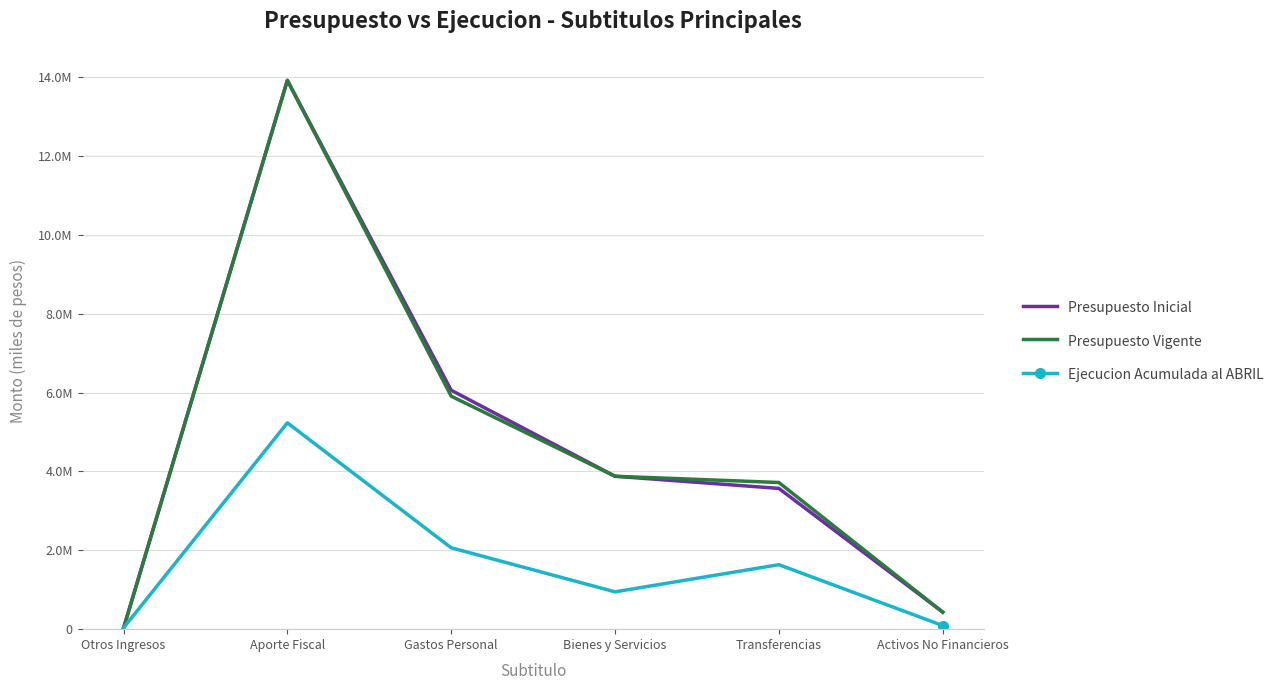

Is the value of Presupuesto Vigente at Activos No Financieros greater than the value of Presupuesto Inicial at Gastos Personal?

No